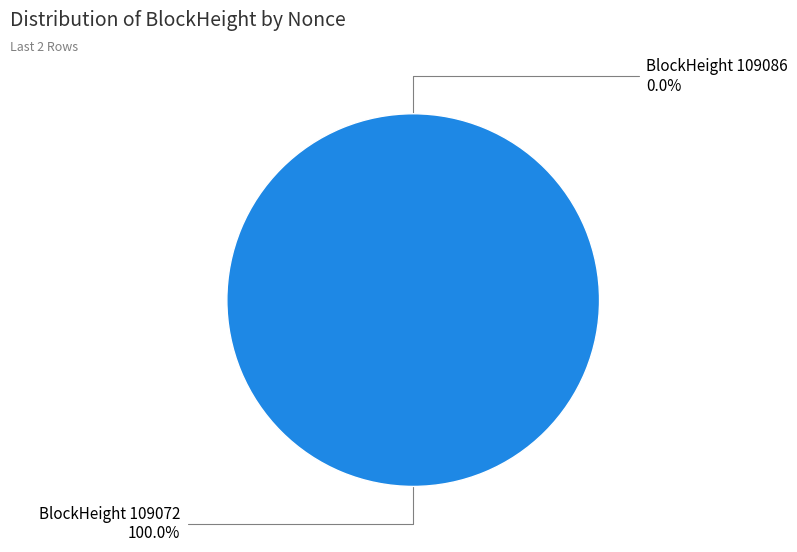

Does 109086 account for over 50% of the chart?

No